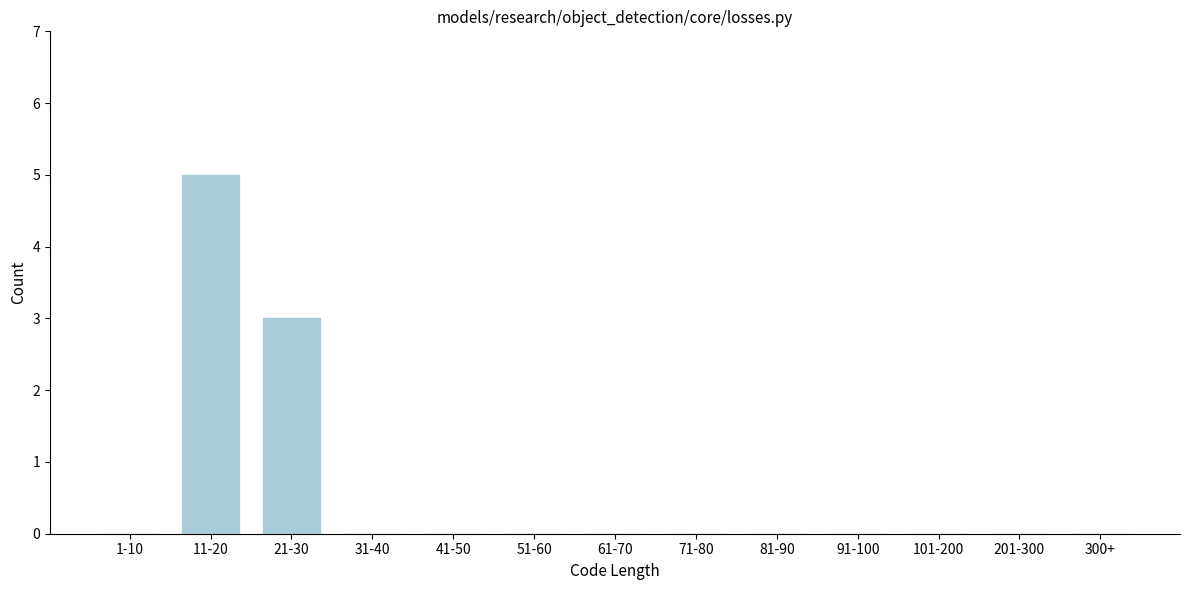

Reading right to left, transcribe all the data shown in this chart.

300+=0	201-300=0	101-200=0	91-100=0	81-90=0	71-80=0	61-70=0	51-60=0	41-50=0	31-40=0	21-30=3	11-20=5	1-10=0